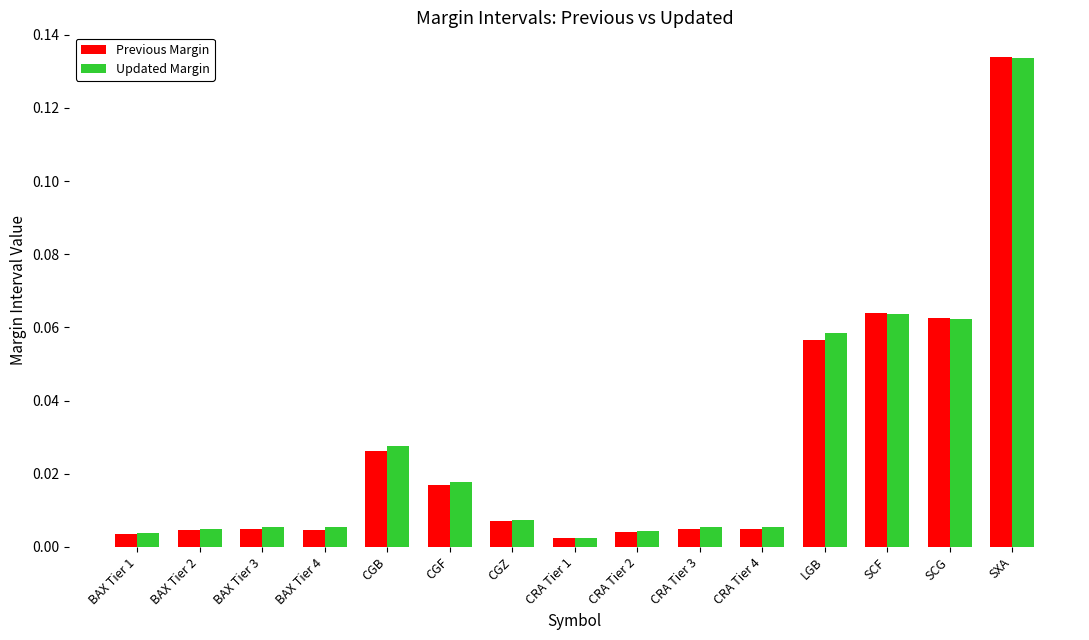

At which label does Updated Margin reach its peak?

SXA